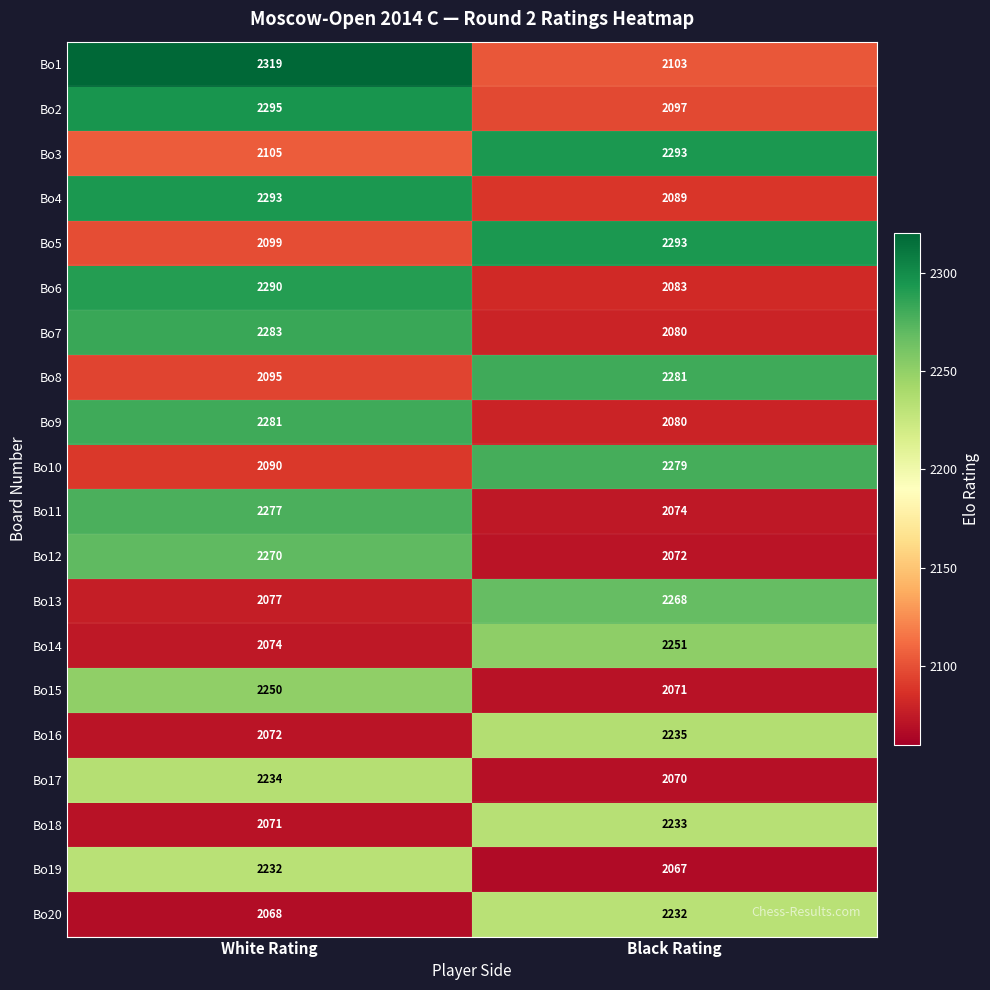

At which category does the chart reach its peak across all series?

White Rating